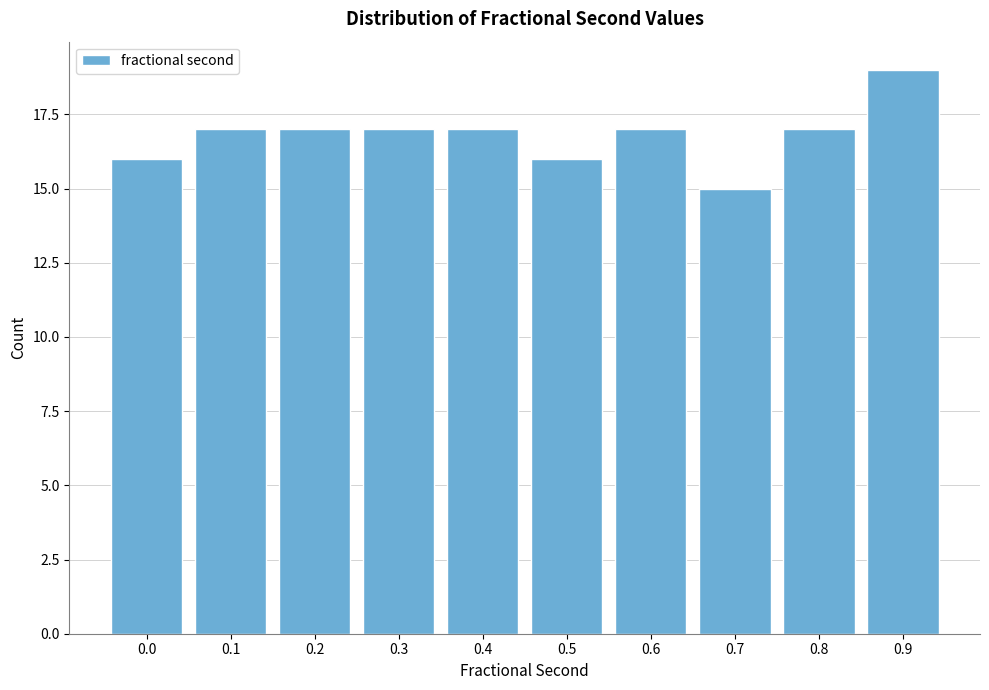

Reading left to right, list all the values displayed in this chart.

0.0=16	0.1=17	0.2=17	0.3=17	0.4=17	0.5=16	0.6=17	0.7=15	0.8=17	0.9=19